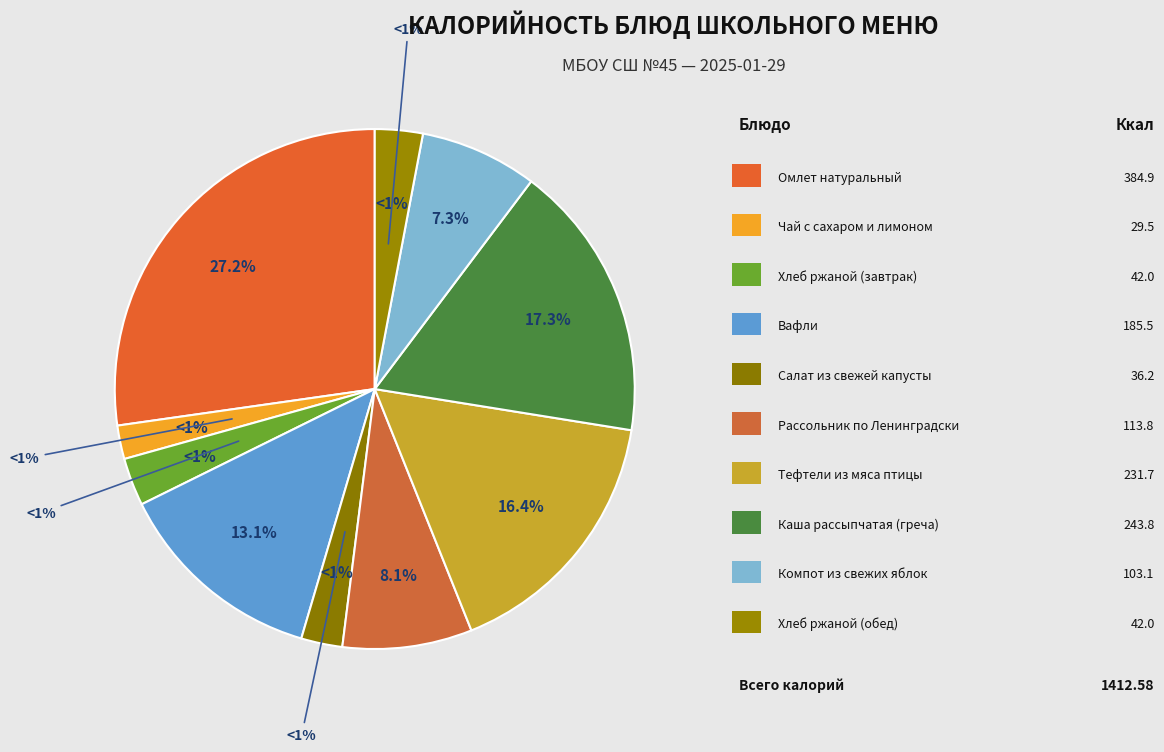

True or false: Хлеб ржаной (обед) accounts for 3% of the total.

True